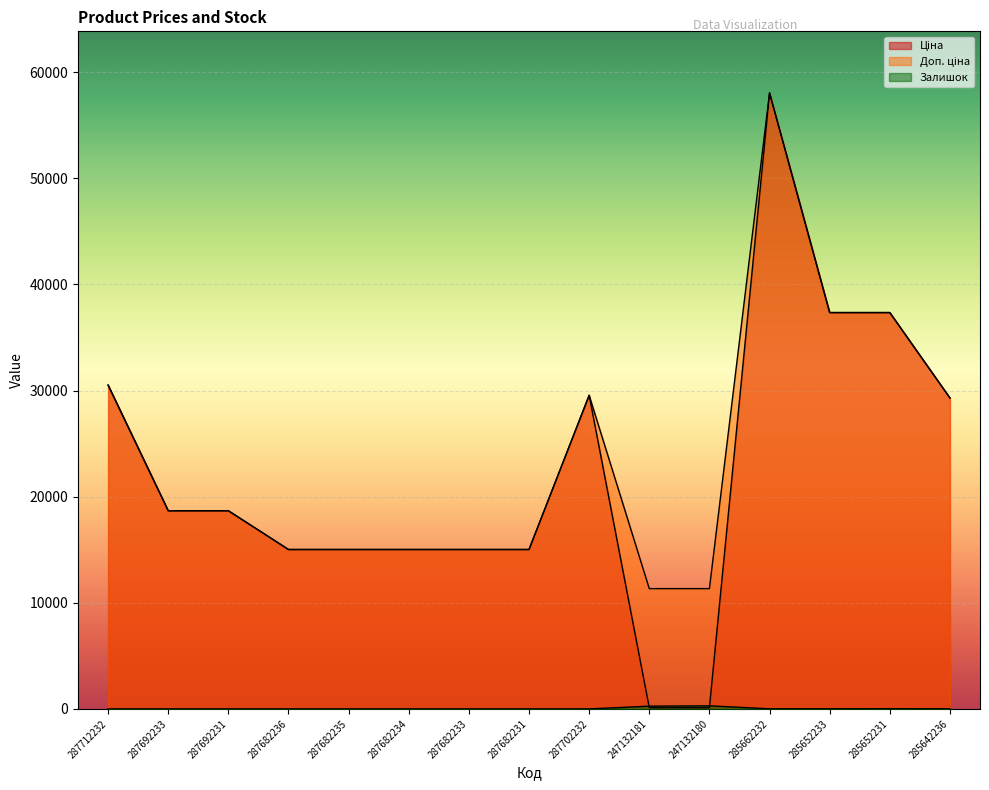

What position from the right is 247132180?

5